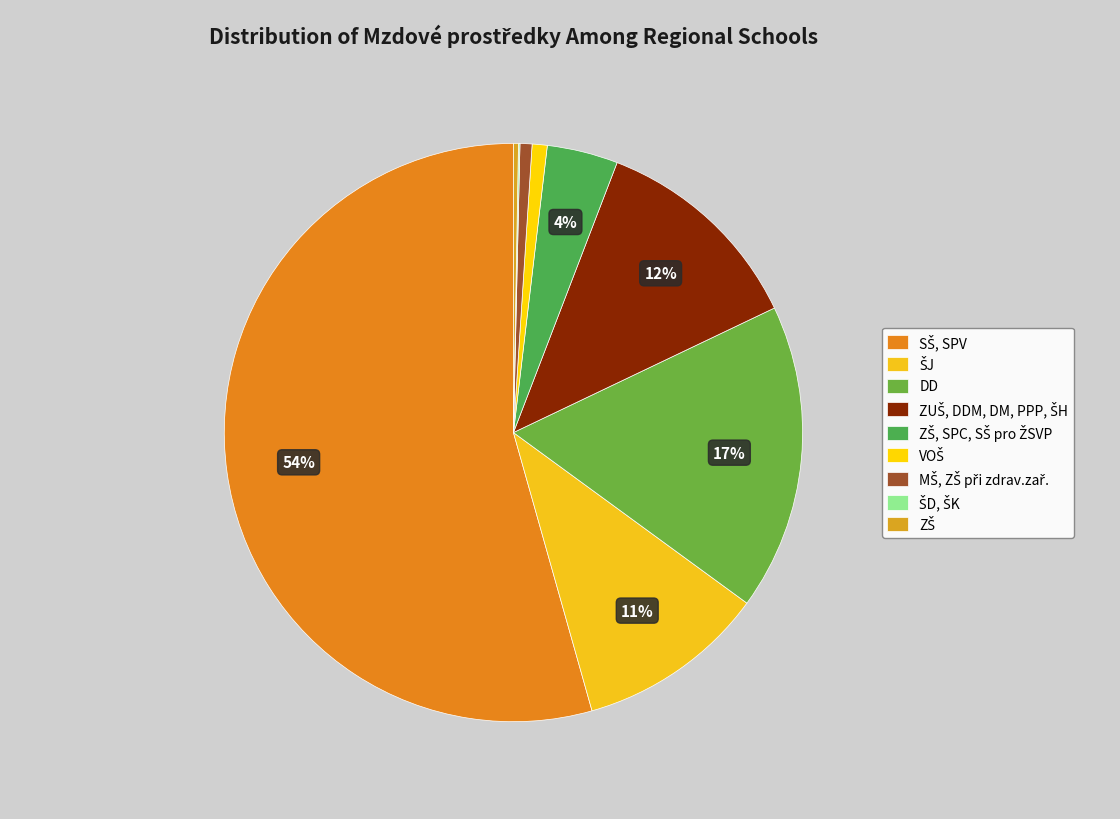

What is the change in value from ŠJ to ZUŠ, DDM, DM, PPP, ŠH?

+2204057